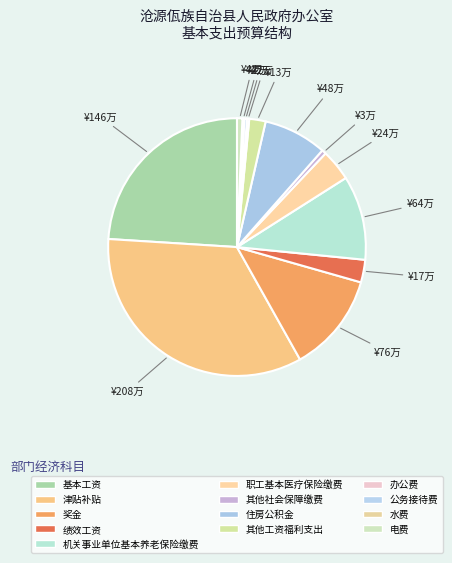

What is the ratio of the value at 绩效工资 to the value at 机关事业单位基本养老保险缴费?

0.3